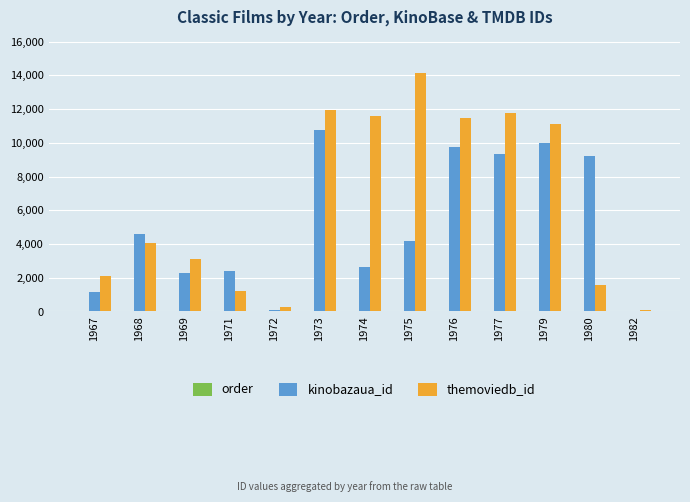

Between 1967 and 1972, which series saw the biggest shift?

themoviedb_id